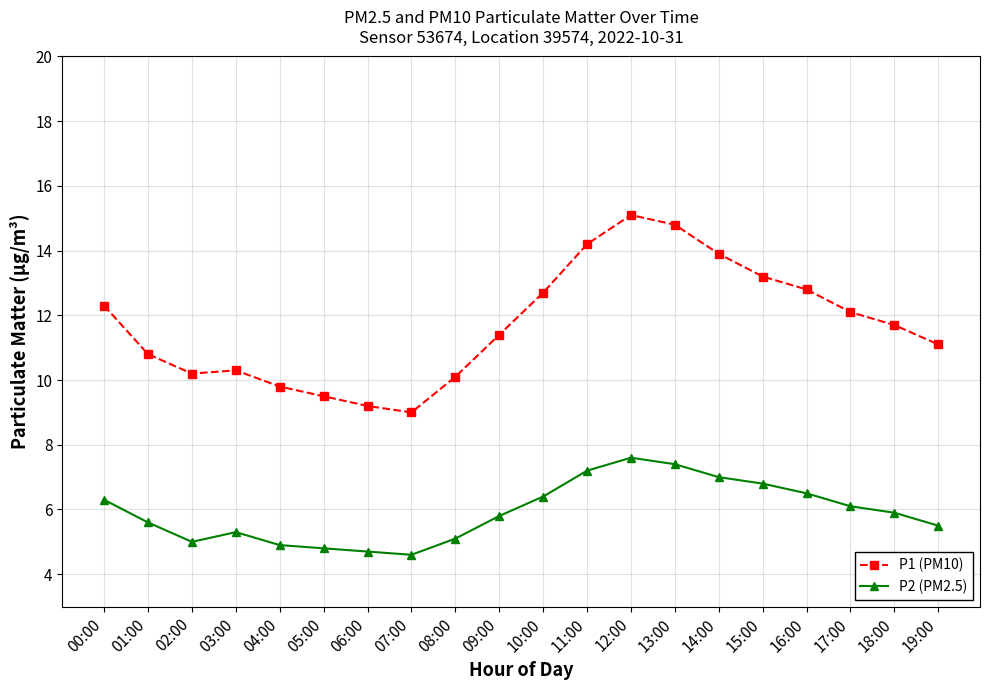

How many lines are shown in the chart?

2